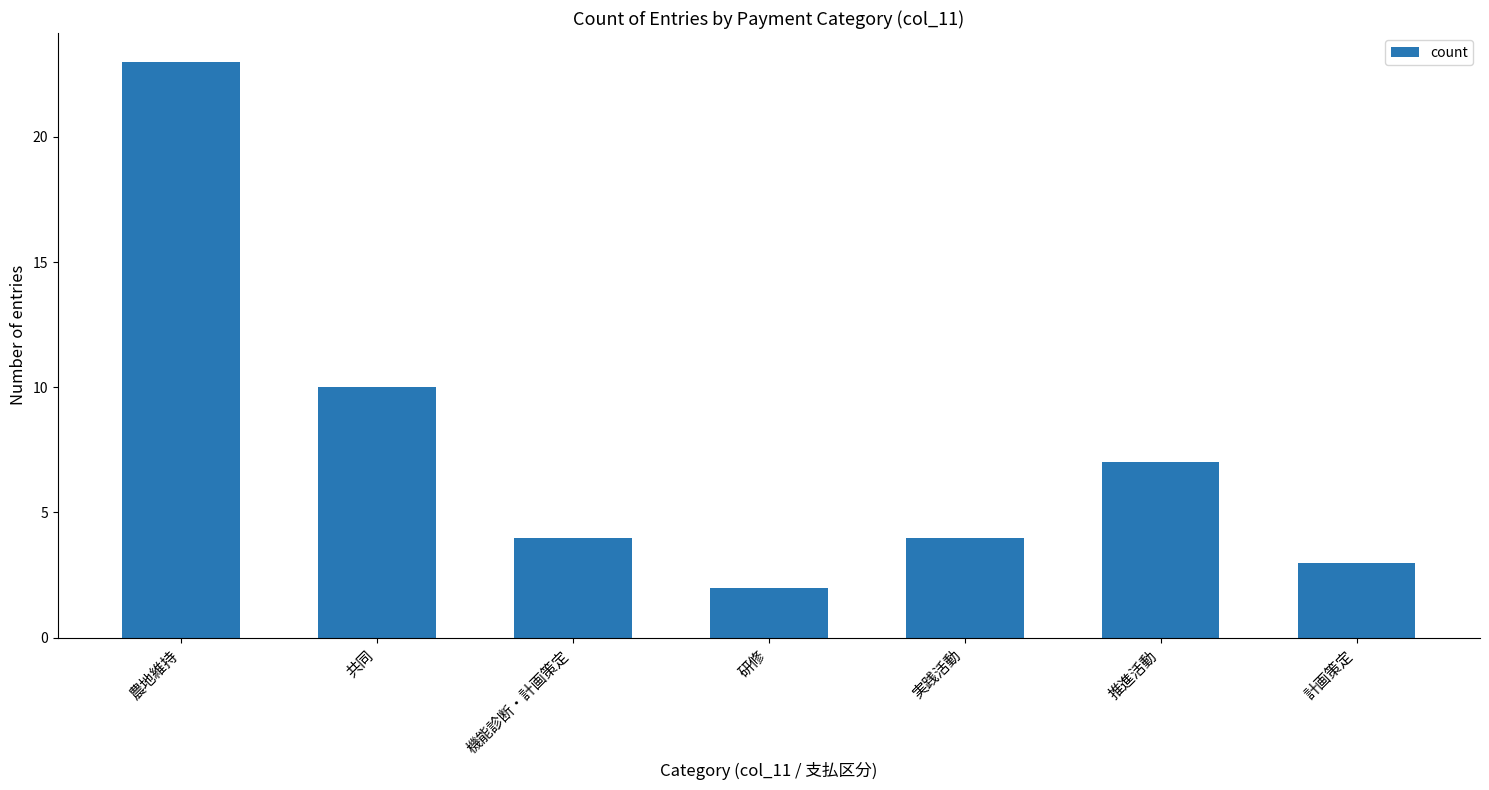

Reading left to right, extract all data points from this chart.

農地維持=23	共同=10	機能診断・計画策定=4	研修=2	実践活動=4	推進活動=7	計画策定=3